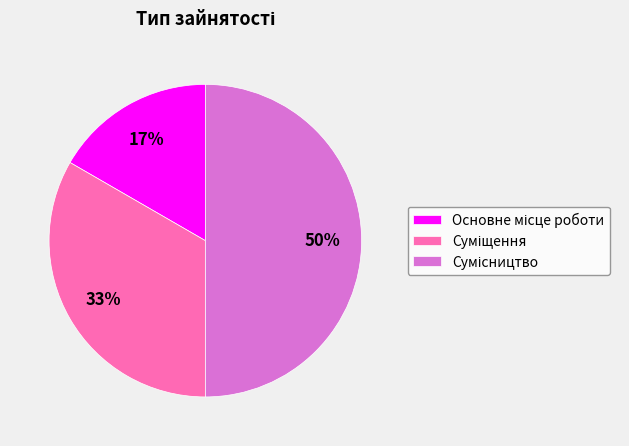

To the nearest percent, what is the difference between the largest and smallest slice percentages?

33%